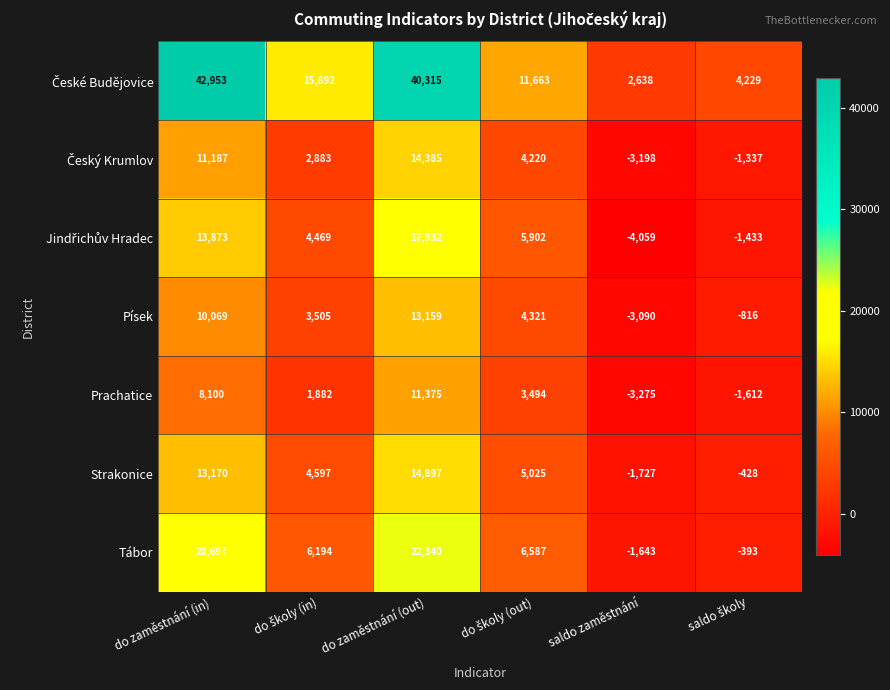

The value of Prachatice at saldo zaměstnání is -4824. True or false?

False